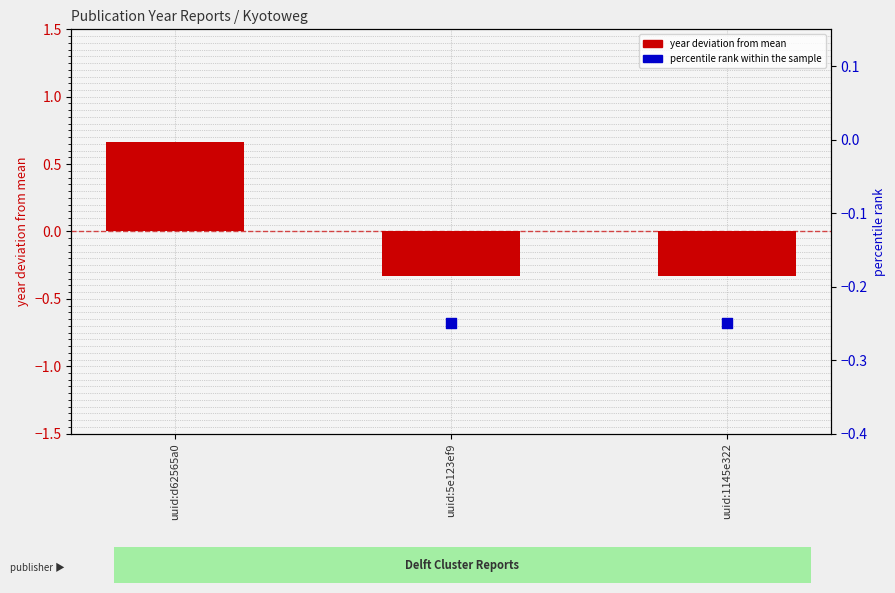

At how many categories does at least one series exceed 0?

1